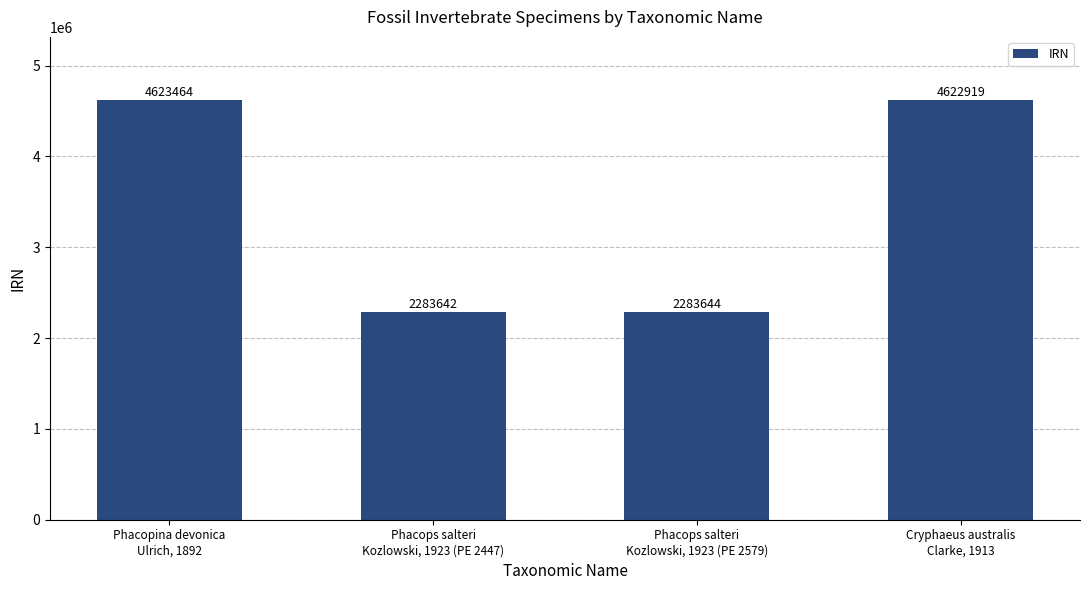

What is the minimum value shown in the chart?

2283642